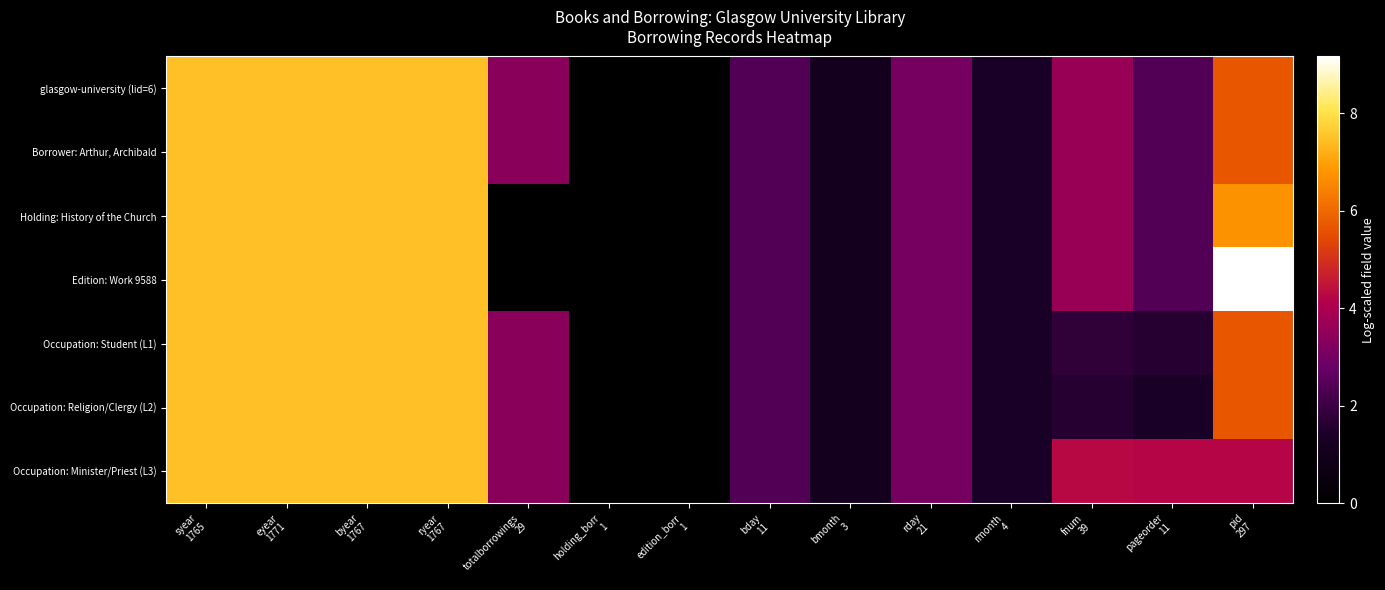

What is the total value across all series at fnum
39?

22.3